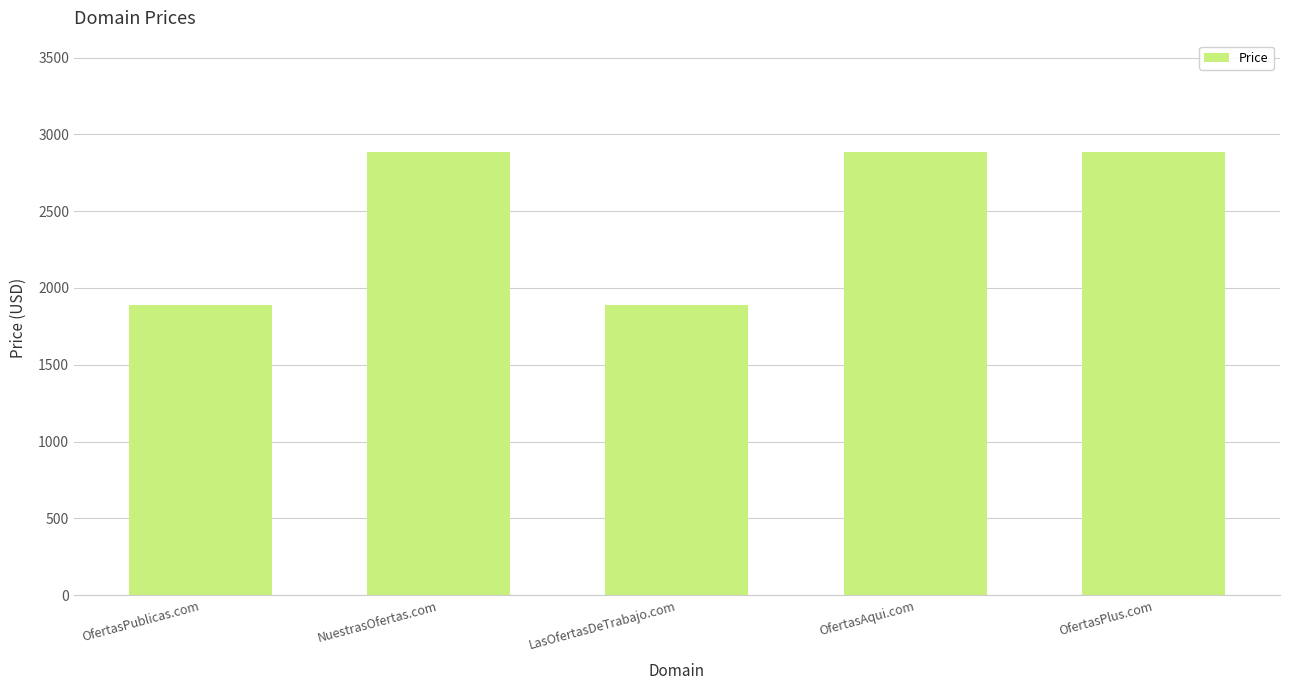

How many data points are less than 2888?

2